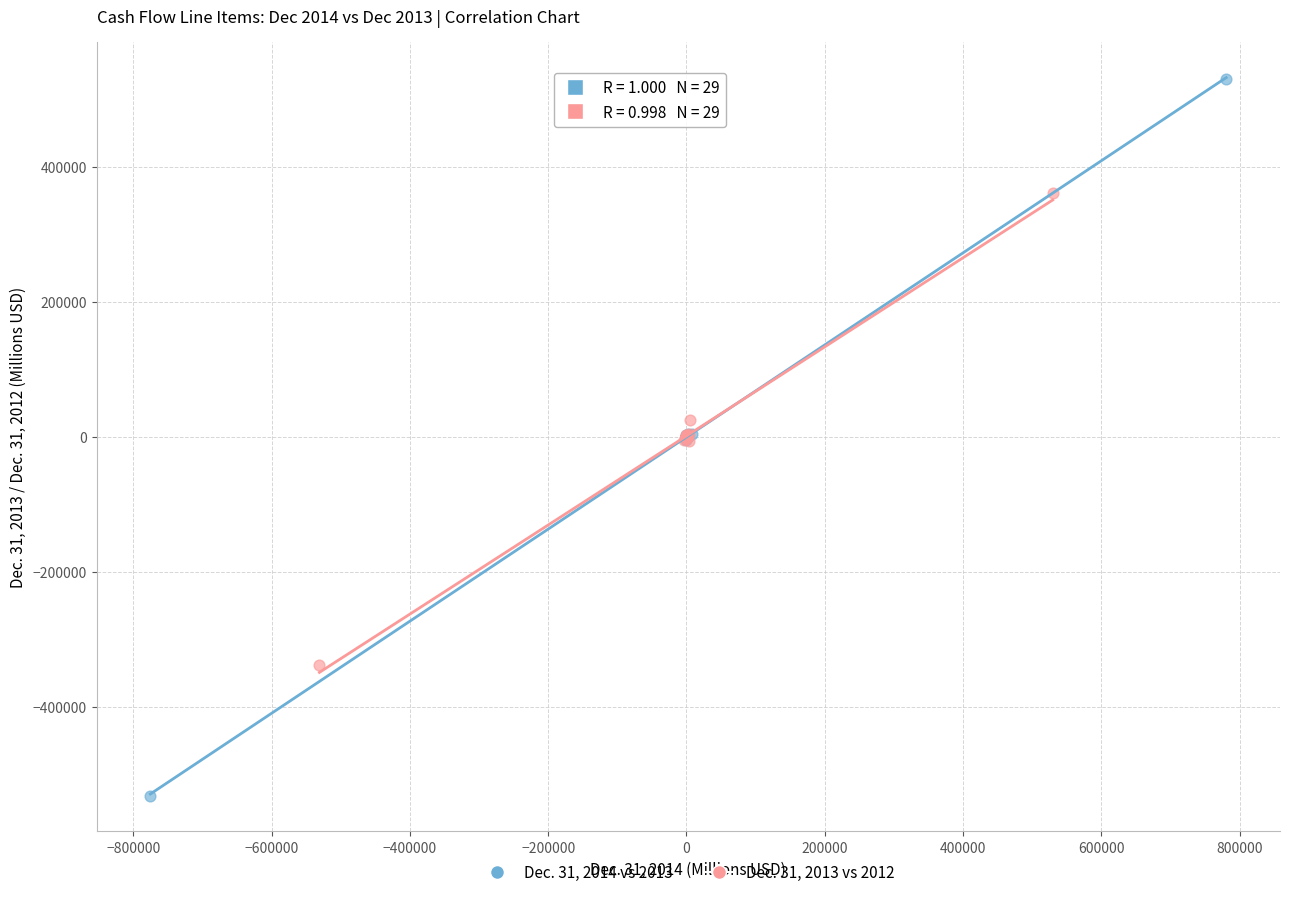

Which series reaches the minimum Y coordinate?

Dec. 31, 2014 vs 2013